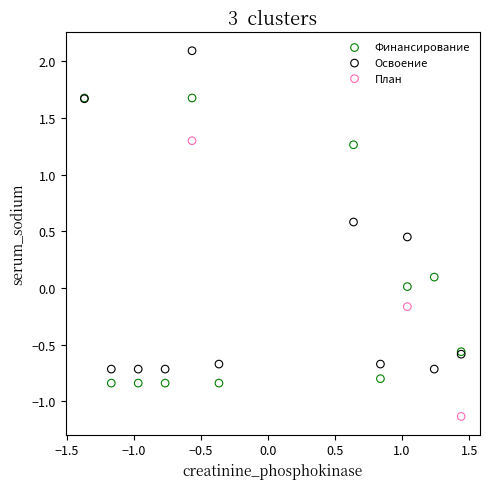

Which series contains the highest Y value?

Освоение